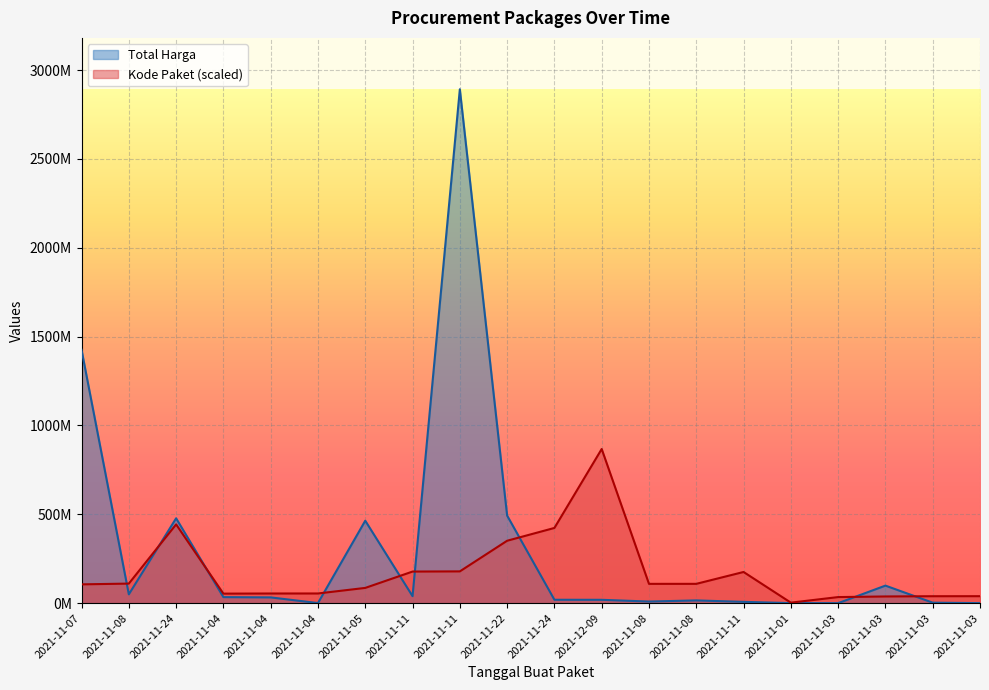

Which series has the largest total across all categories?

Total Harga